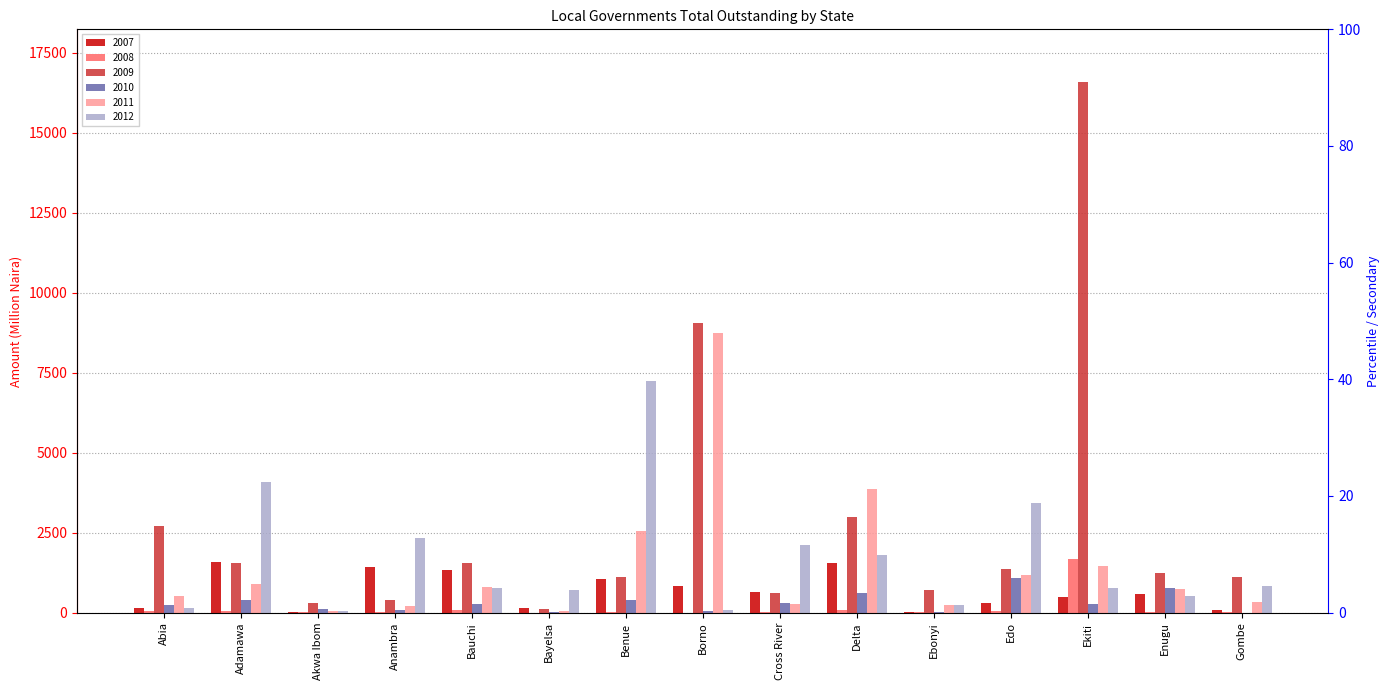

Which label corresponds to the smallest value in the chart?

Gombe